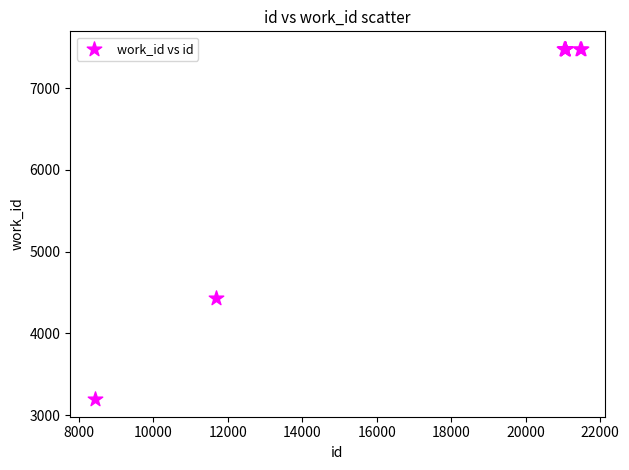

What Y value in the scatter plot is closest to 5338?

4435